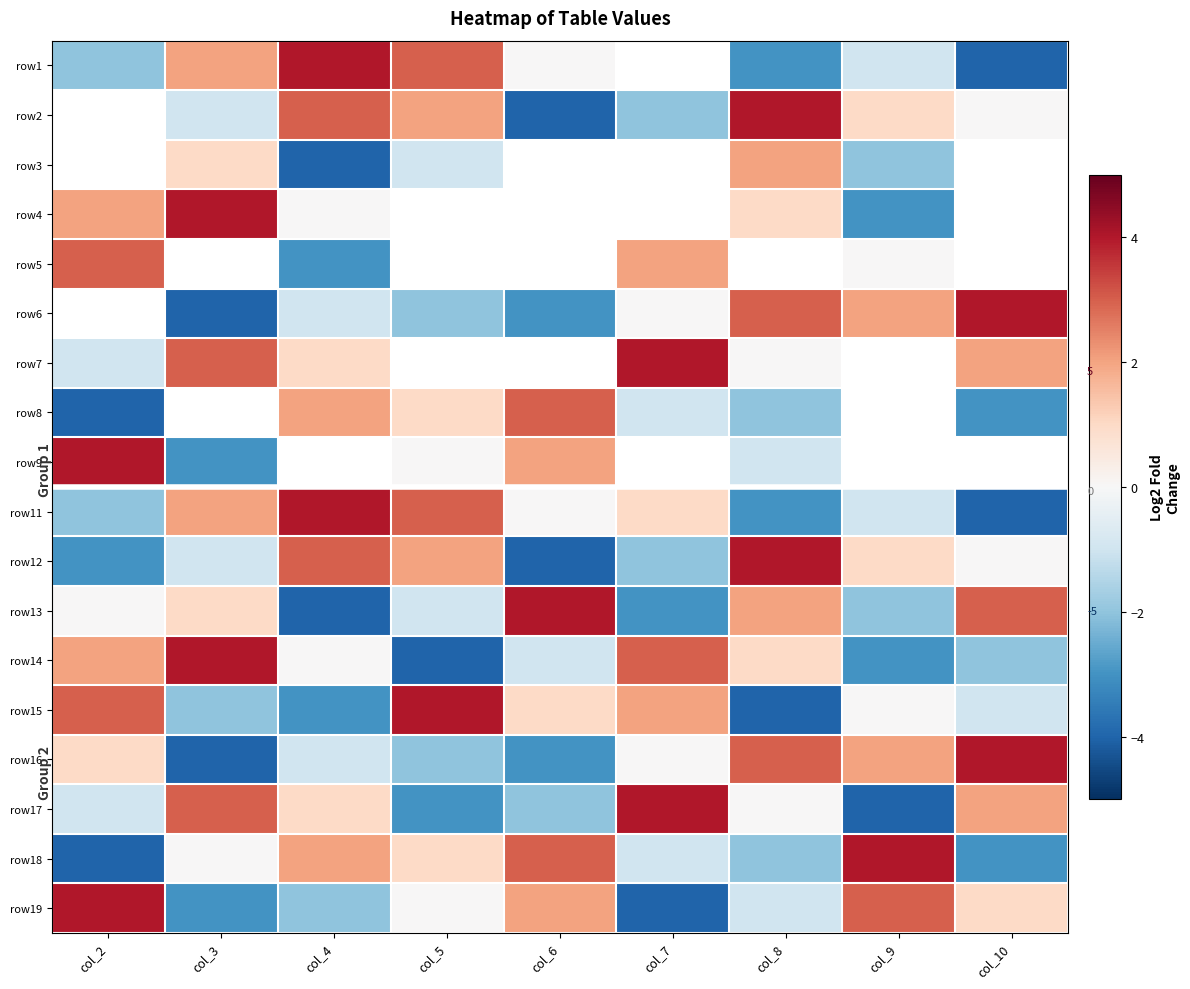

Rank the series by their maximum value, from highest to lowest.

row1, row2, row3, row4, row5, row6, row7, row9, row11, row12, row13, row14, row15, row16, row17, row18, row19, row8